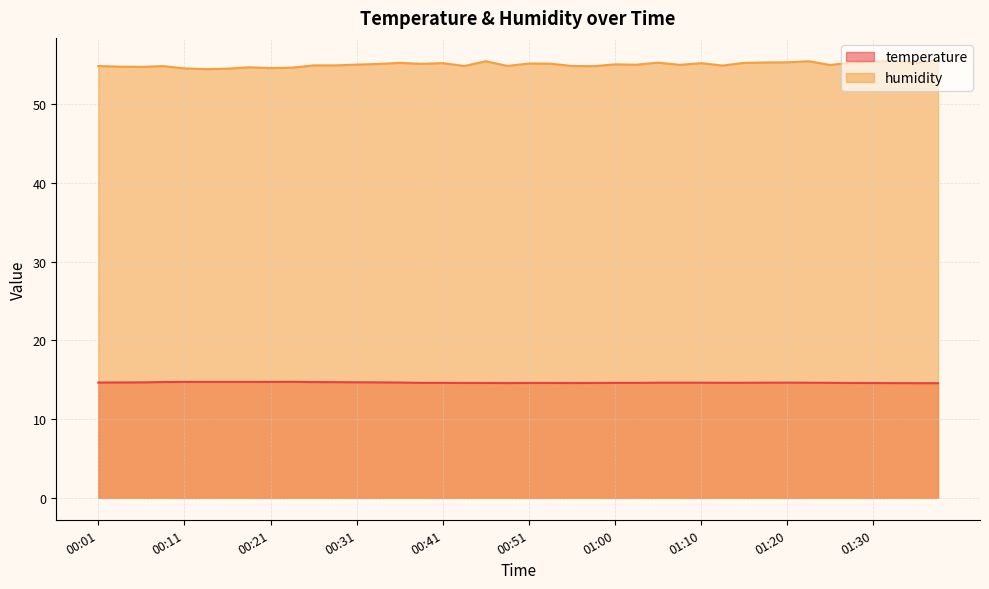

What is the average value of the humidity series?

55.0